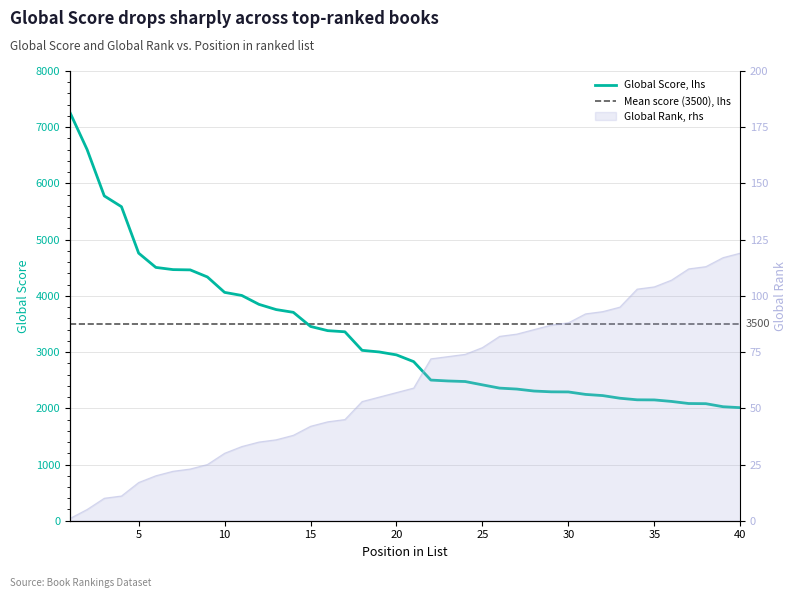

What is the sum of the Global Score values at 38 and 29?

4375